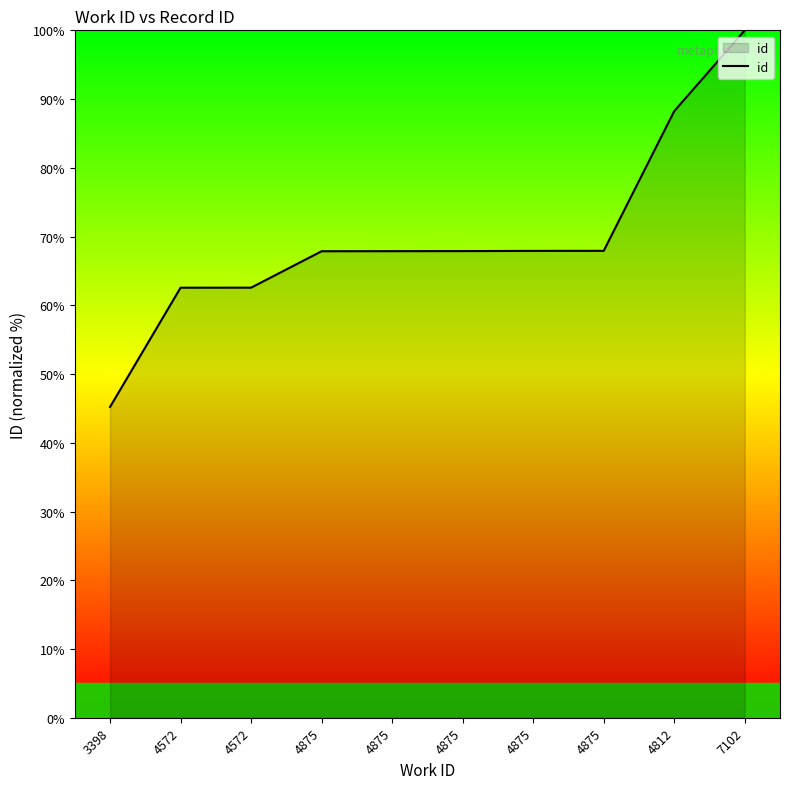

Is this an area chart (filled region under the line)?

Yes